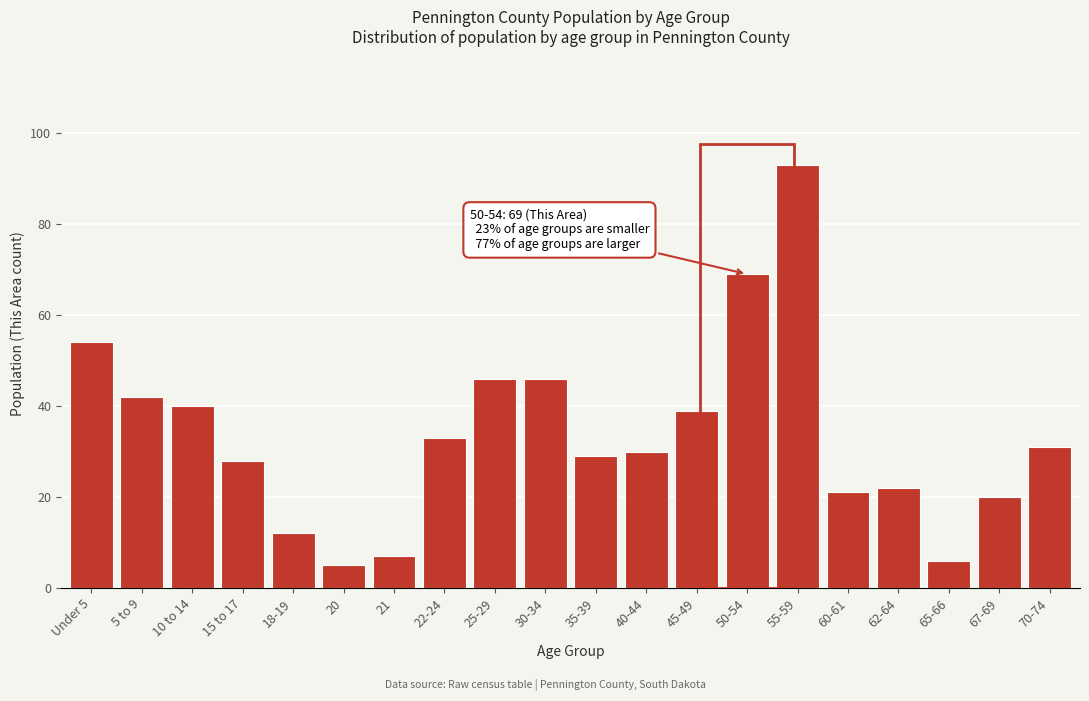

Reading left to right, extract all data points from this chart.

Under 5=54	5 to 9=42	10 to 14=40	15 to 17=28	18-19=12	20=5	21=7	22-24=33	25-29=46	30-34=46	35-39=29	40-44=30	45-49=39	50-54=69	55-59=93	60-61=21	62-64=22	65-66=6	67-69=20	70-74=31